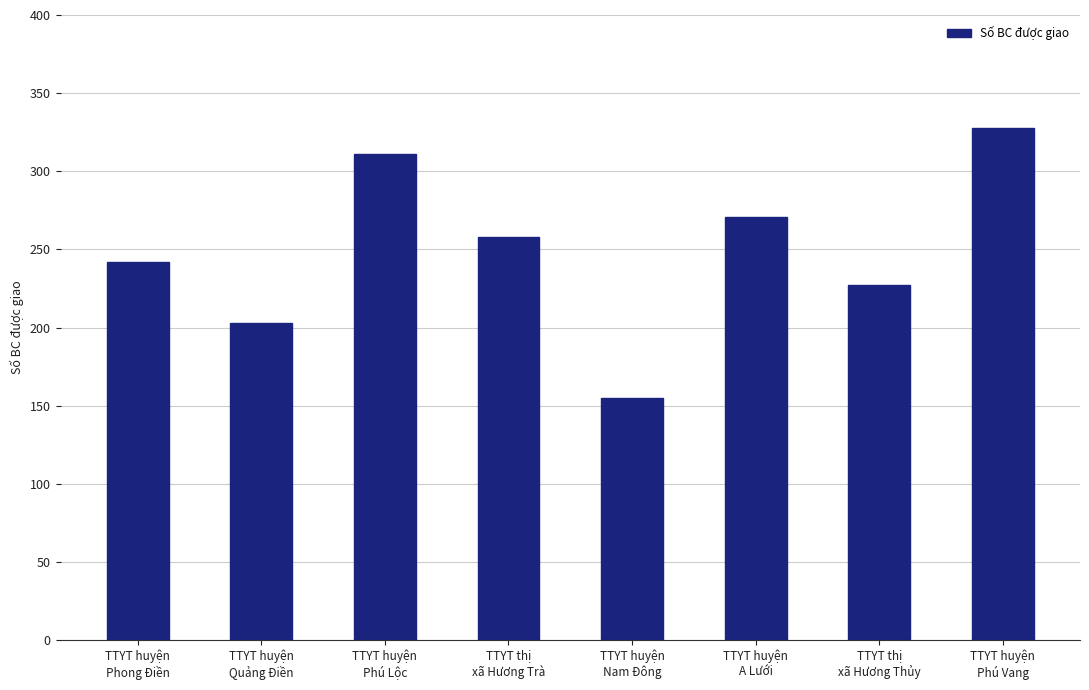

What is the greatest value displayed?

328